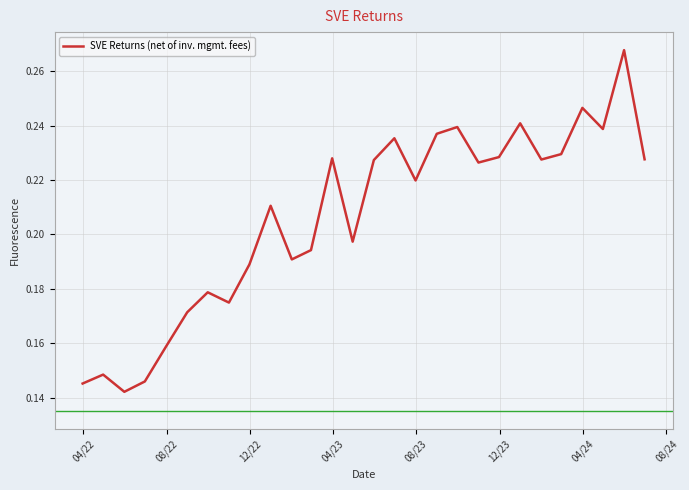

Does the chart display data point markers on the line(s)?

No